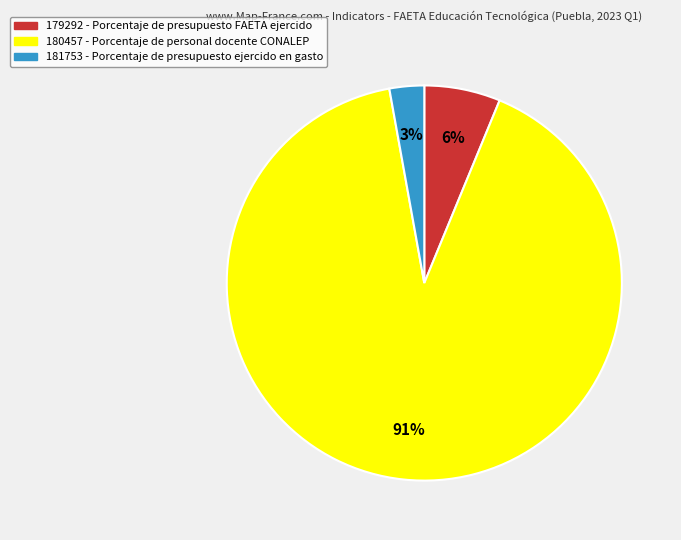

How many segments does this pie chart have?

3